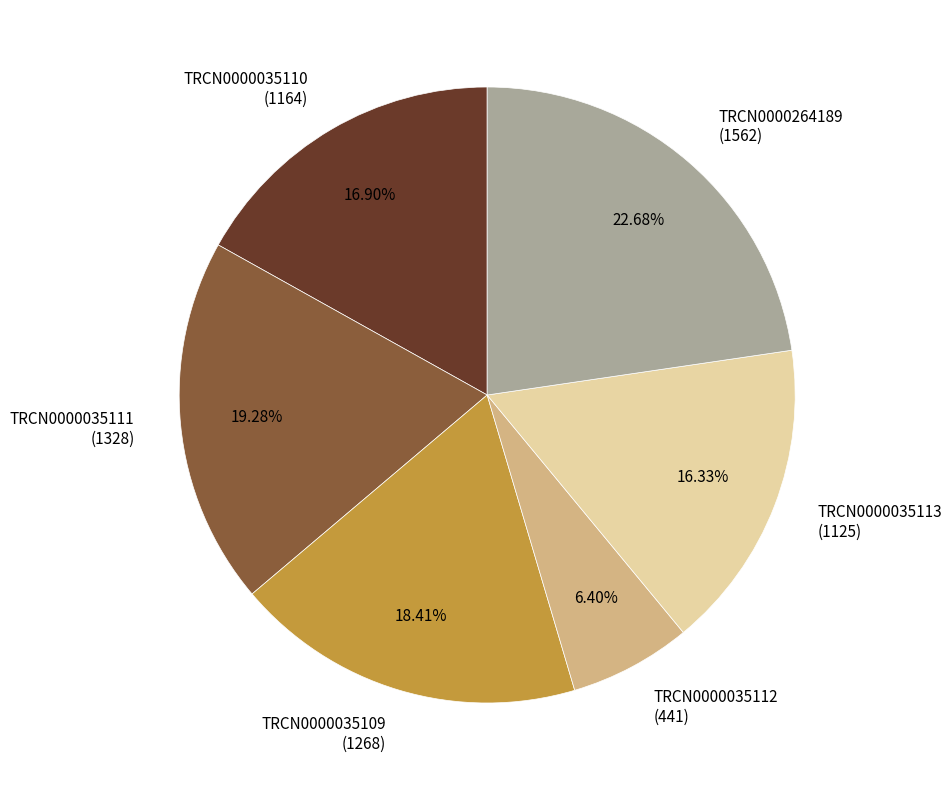

Rank the categories by value from highest to lowest.

TRCN0000264189, TRCN0000035111, TRCN0000035109, TRCN0000035110, TRCN0000035113, TRCN0000035112